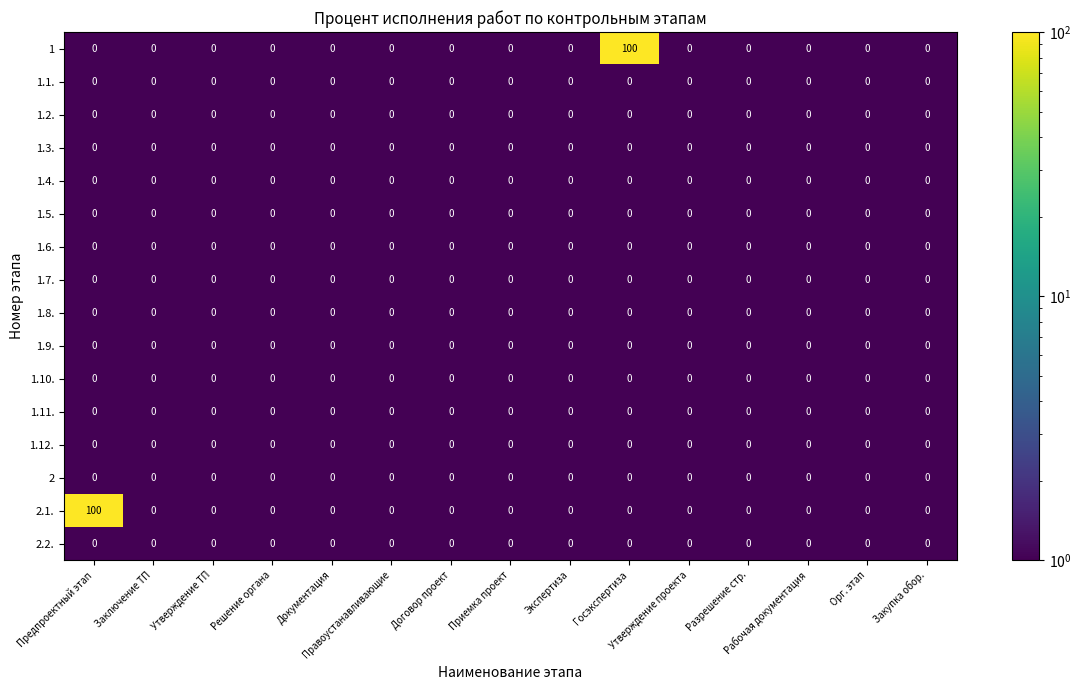

What is the maximum value shown in the chart?

100